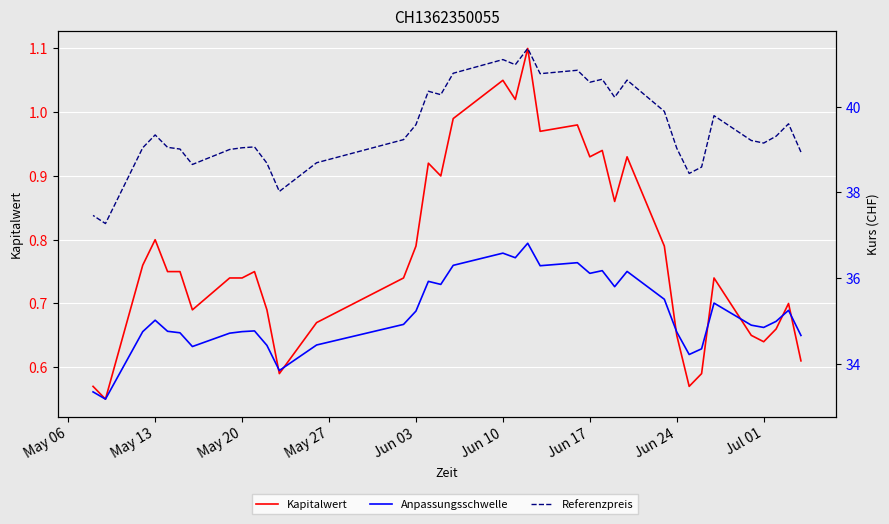

Is this an area chart (filled region under the line)?

No